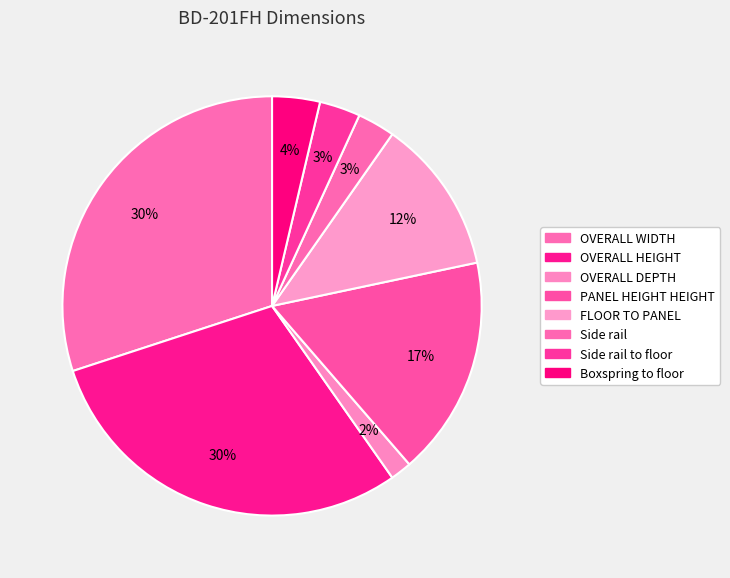

How many slices are in this pie chart?

8